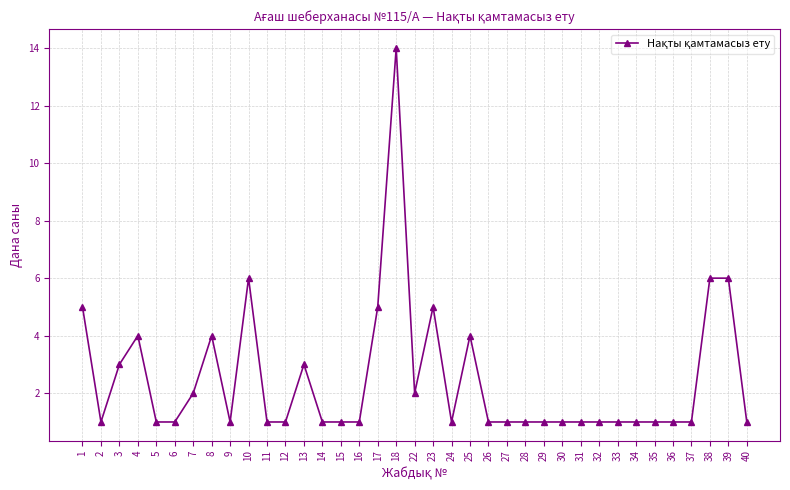

What is the difference between the maximum and minimum values?

13